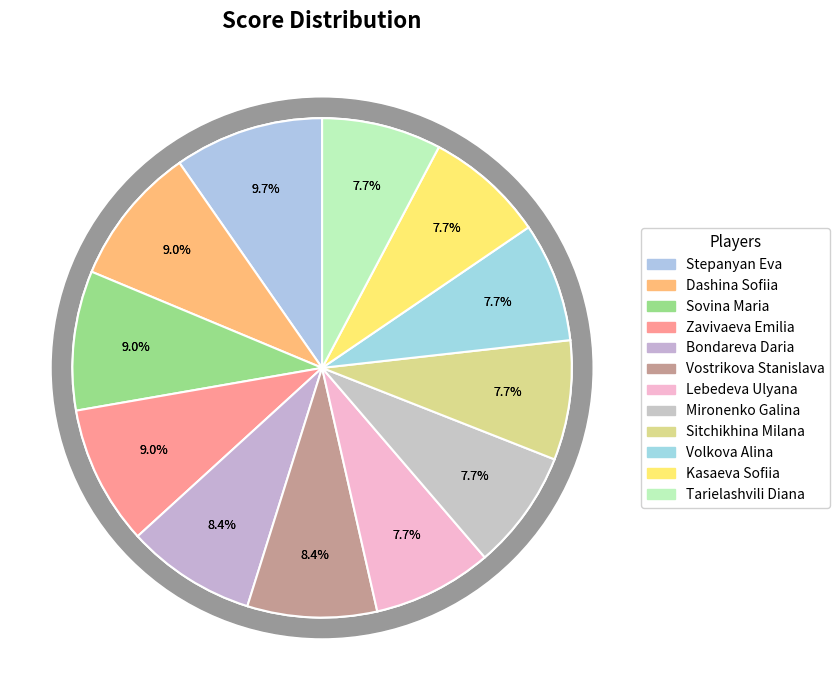

Which category has the biggest portion of the pie?

Stepanyan Eva